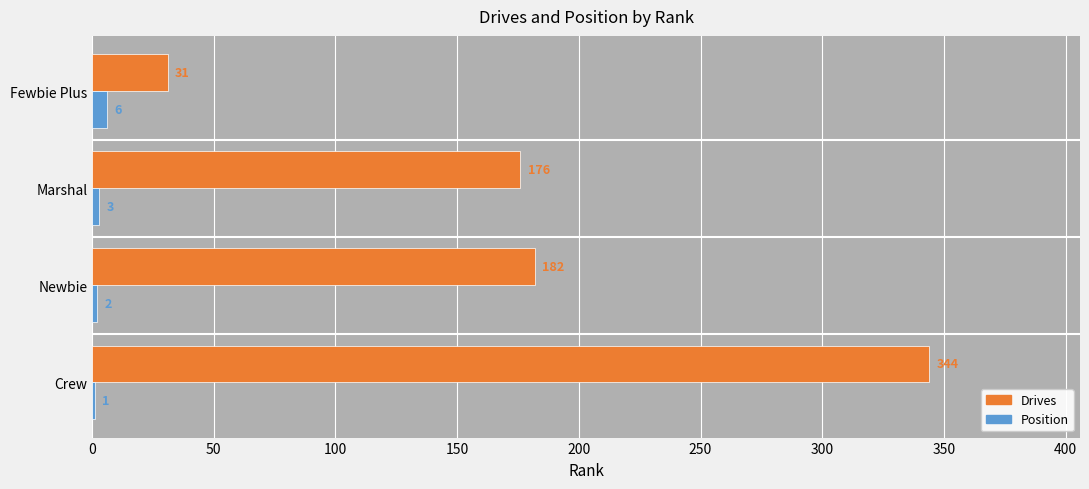

The Position series shows 1 at Crew. True or false?

True